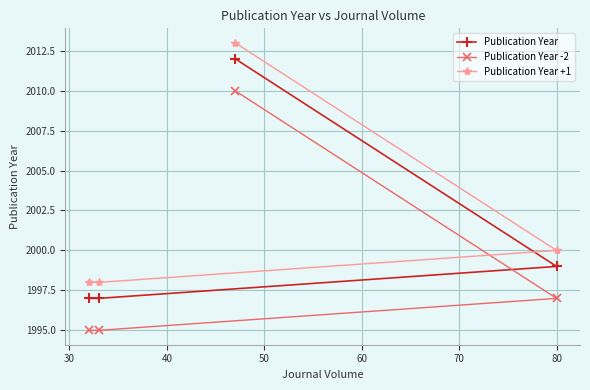

What is the average value of the Publication Year +1 series?

2002